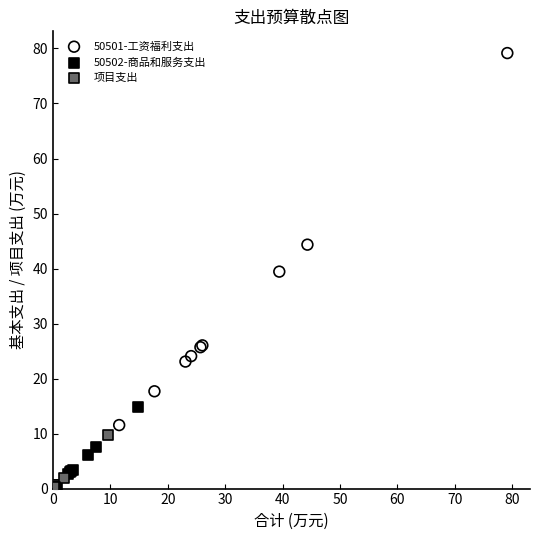

Which series has the widest spread of Y values?

50501-工资福利支出